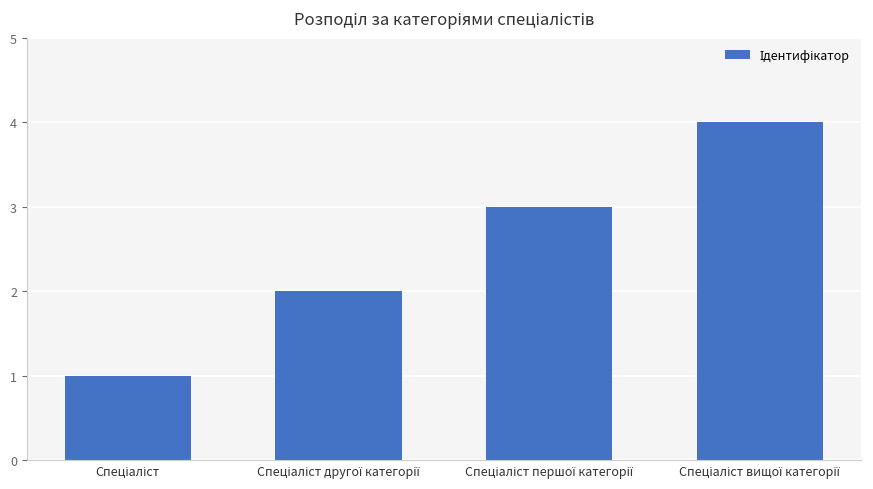

What is the minimum value shown in the chart?

1